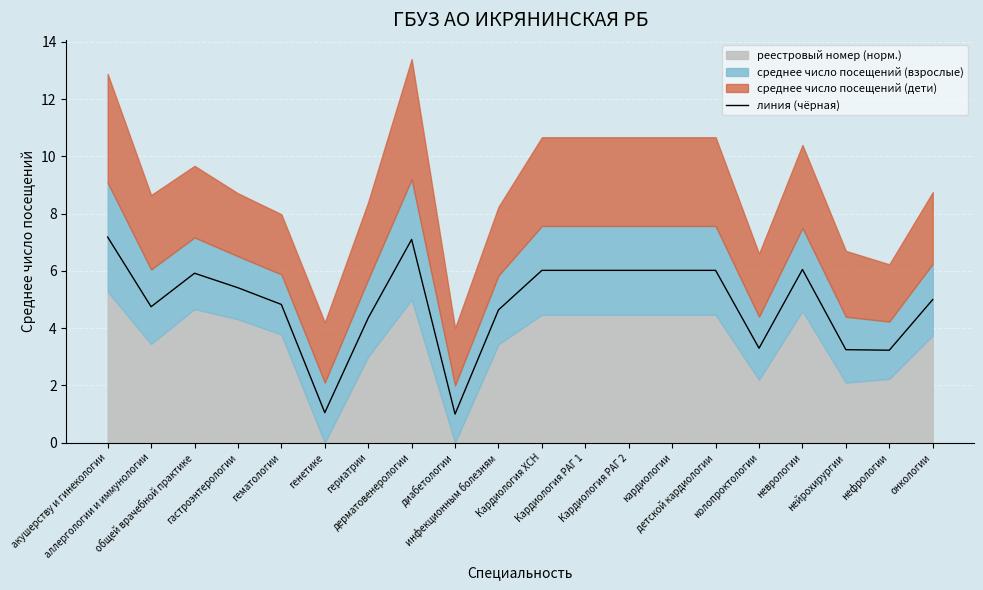

True or false: the data shows 1.5 at диабетологии.

False